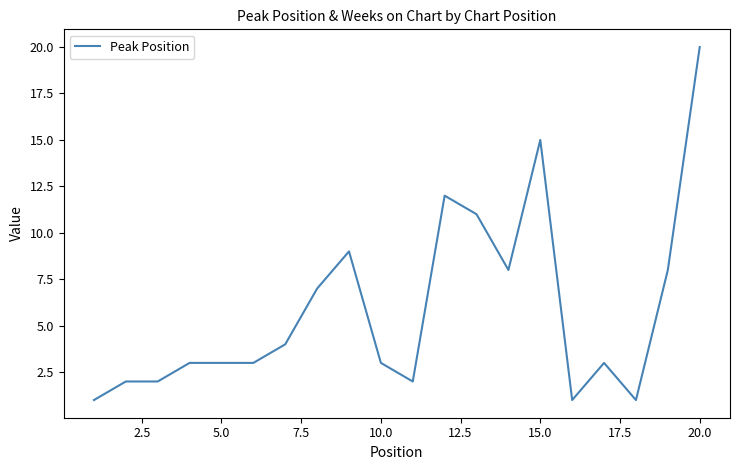

What is the maximum value shown in the chart?

20